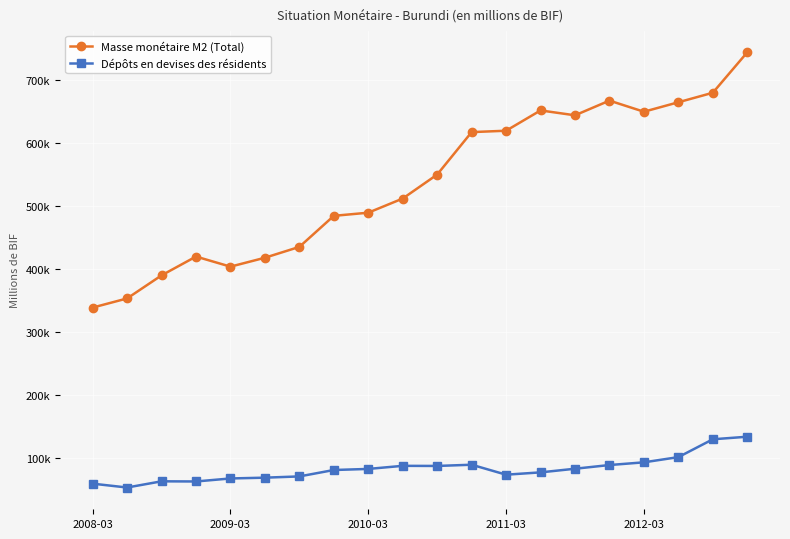

What are all the series names shown in the legend?

Masse monétaire M2 (Total), Dépôts en devises des résidents